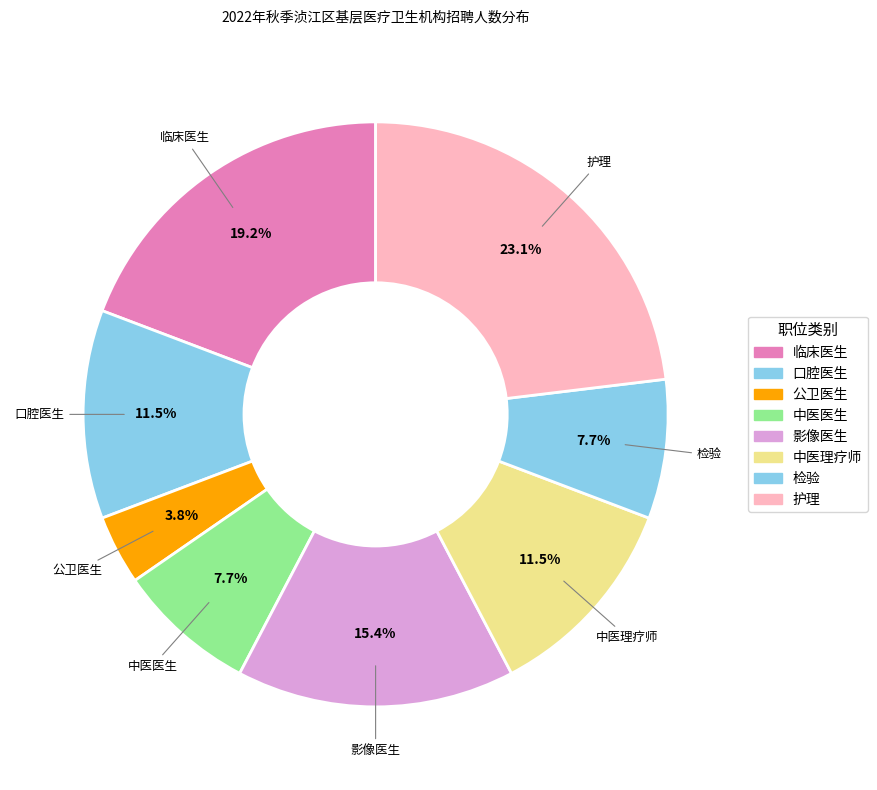

To the nearest percent, what is the average slice percentage?

12%